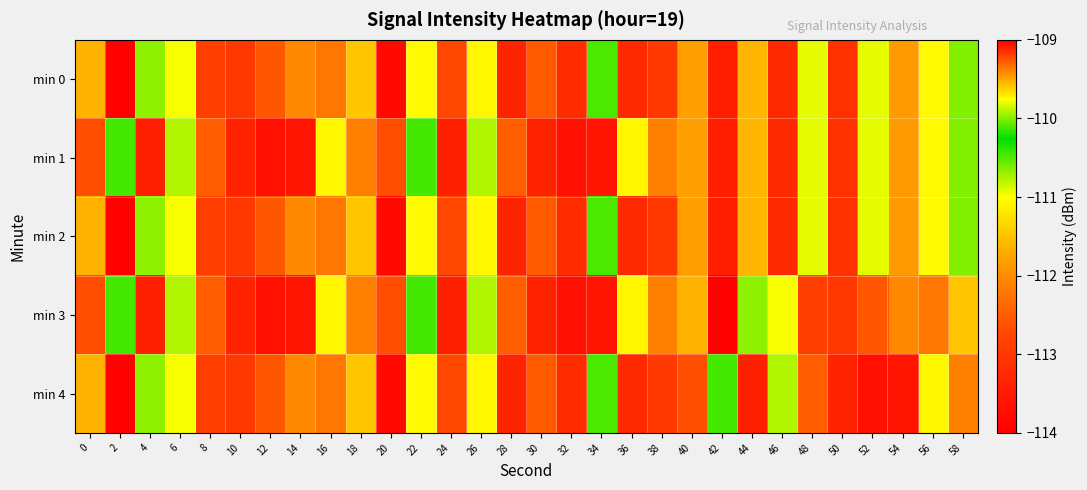

What is the spread (max minus min) of values at 22?

0.6